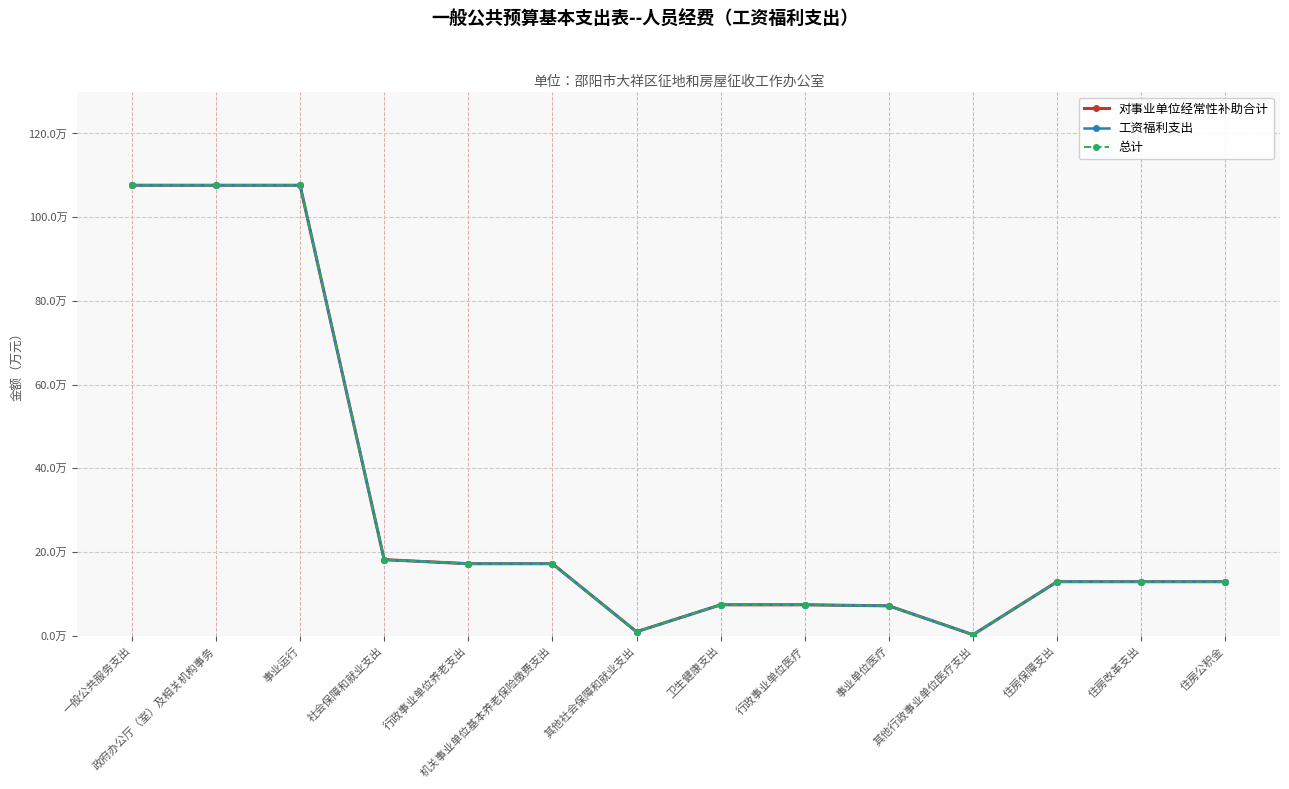

Does the chart have visible grid lines?

Yes